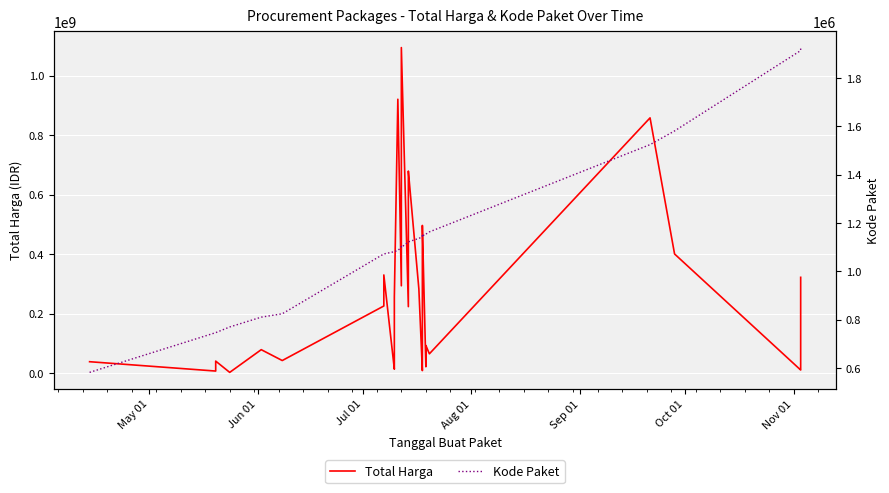

True or false: Total Harga and Kode Paket intersect in this chart.

False